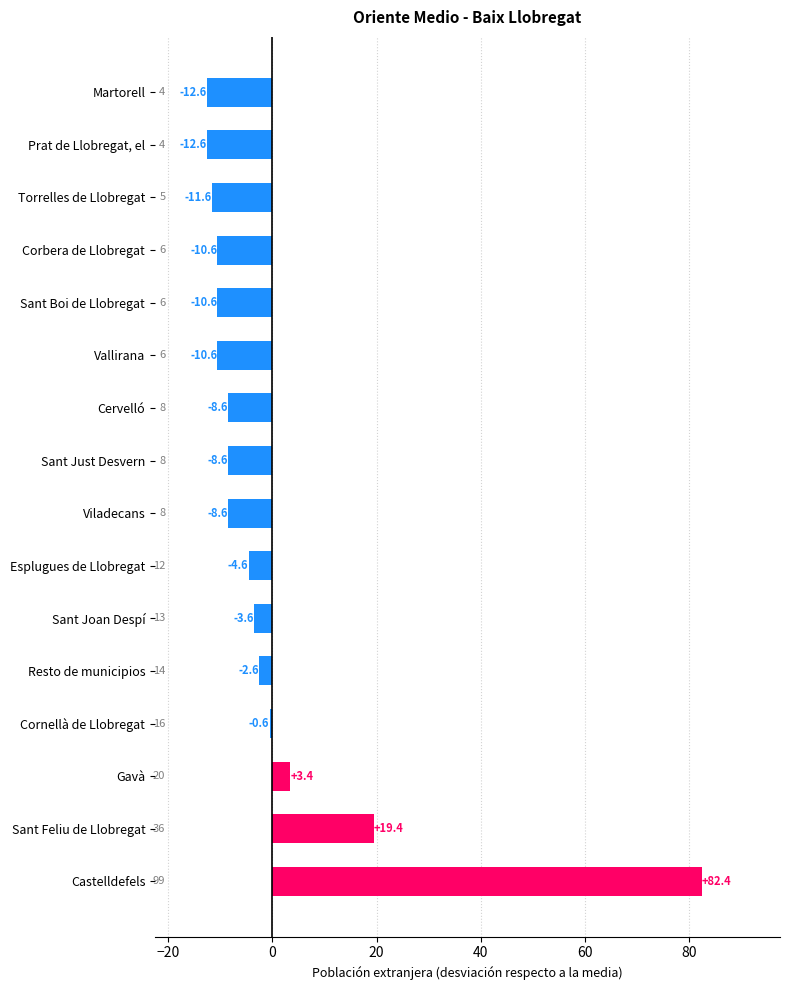

What is the maximum value shown in the chart?

82.4